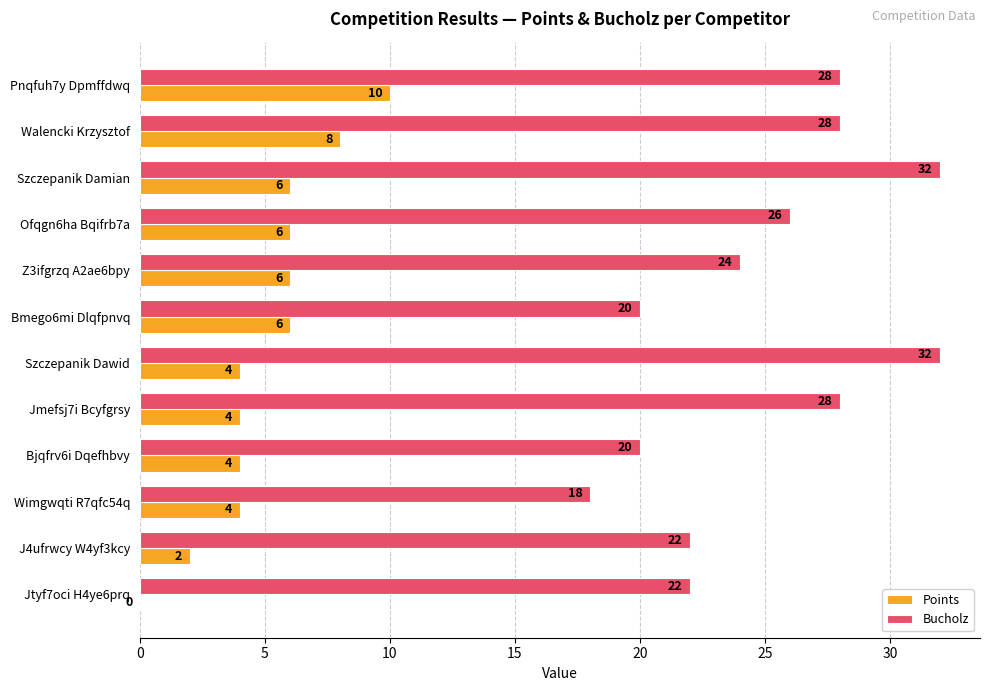

Count the Bucholz values in the range 22 to 28.

7